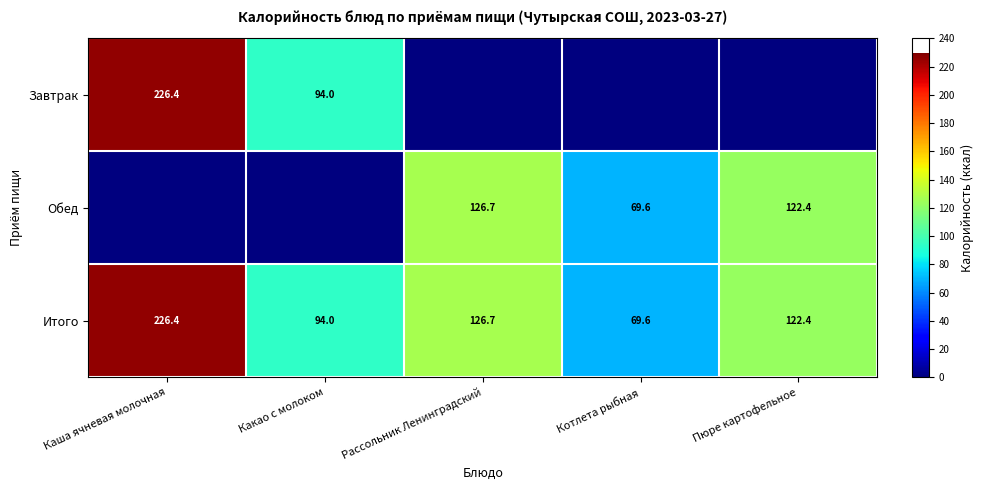

What is the average value of the Итого series?

127.8